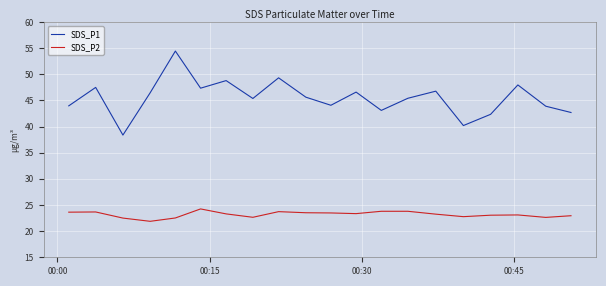

What is the difference between the maximum and minimum values in the SDS_P1 series?

16.1